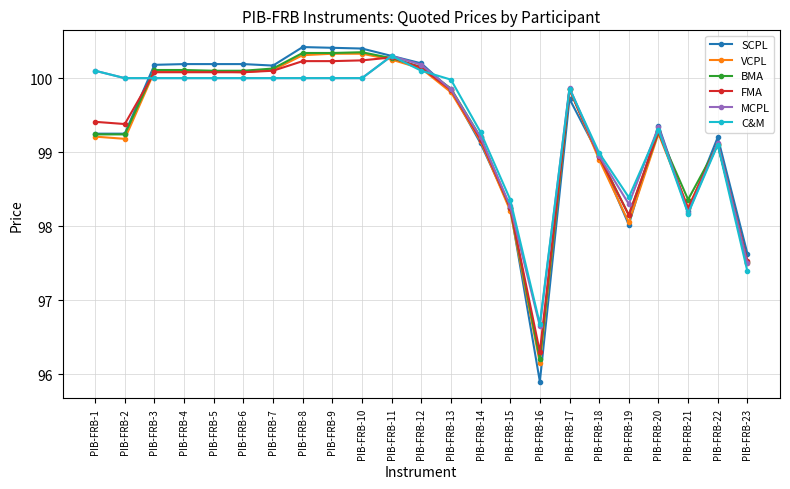

What is the value of the MCPL point at the 7th from the left?

100.0